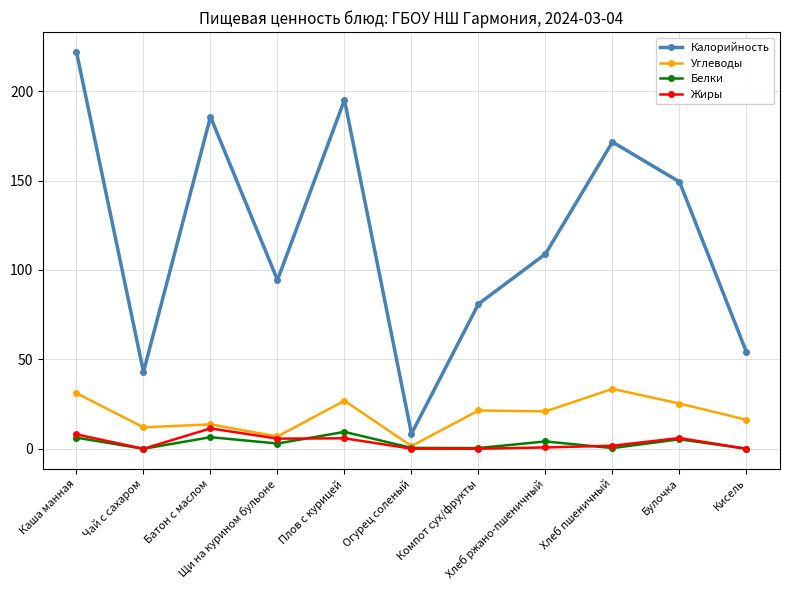

What is the value of the Жиры point at the 3rd from the left?

11.4